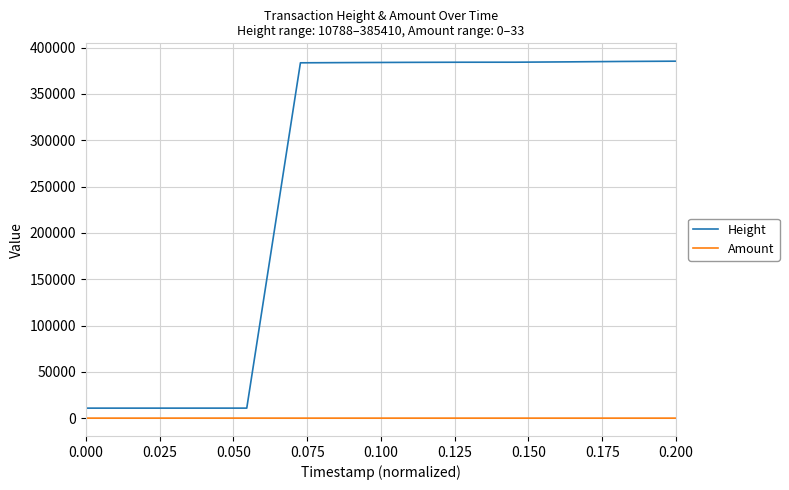

What are all the series names shown in the legend?

Height, Amount